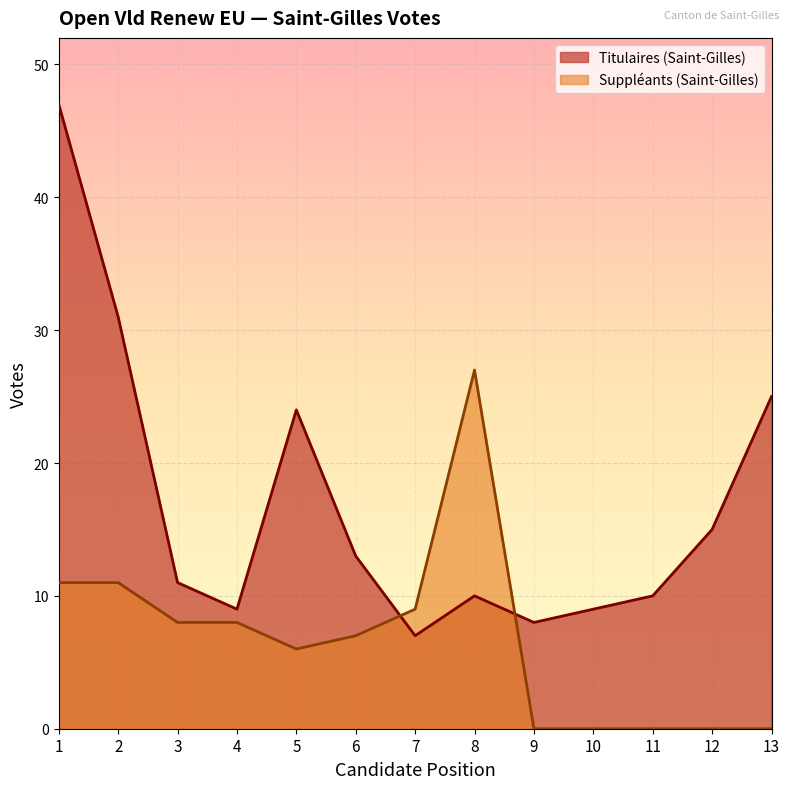

Is it true that Suppléants (Saint-Gilles) equals 11 at 2?

True